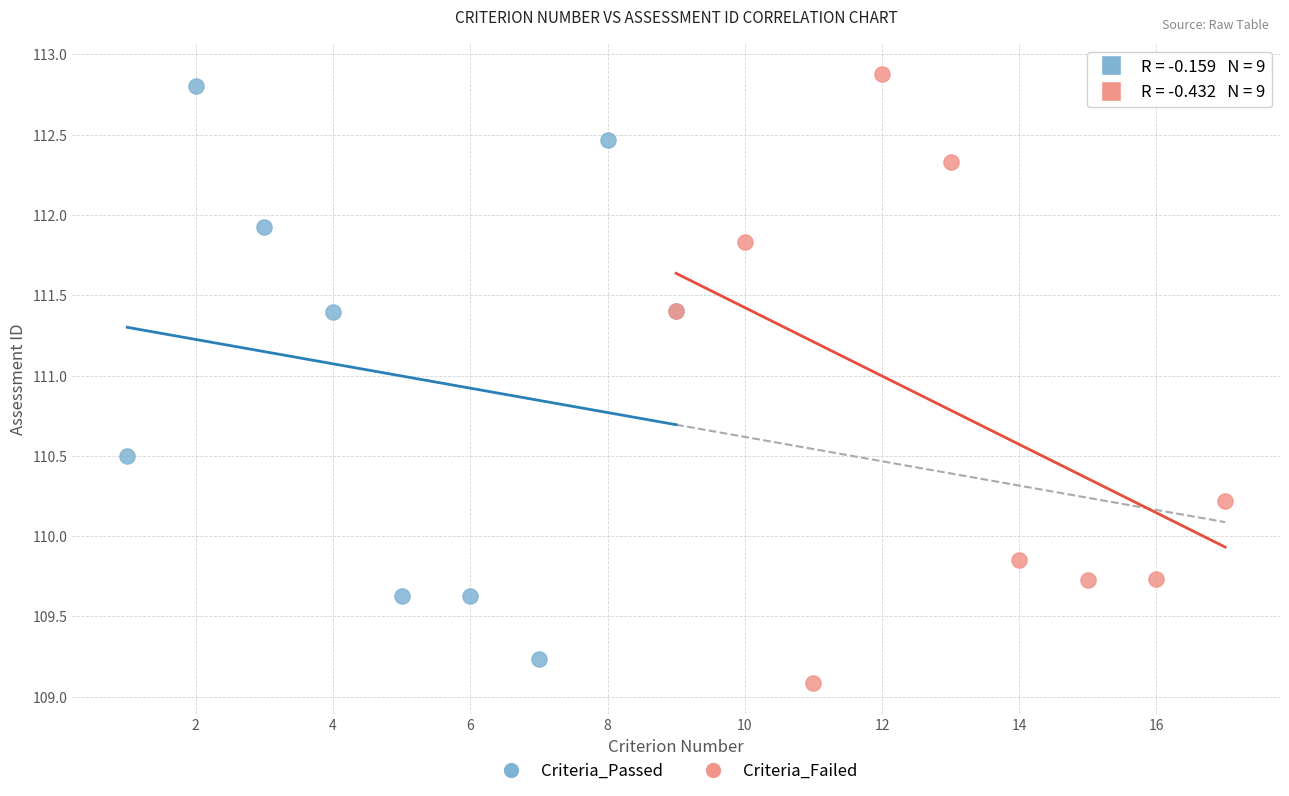

Which series has the widest spread of Y values?

Criteria_Failed